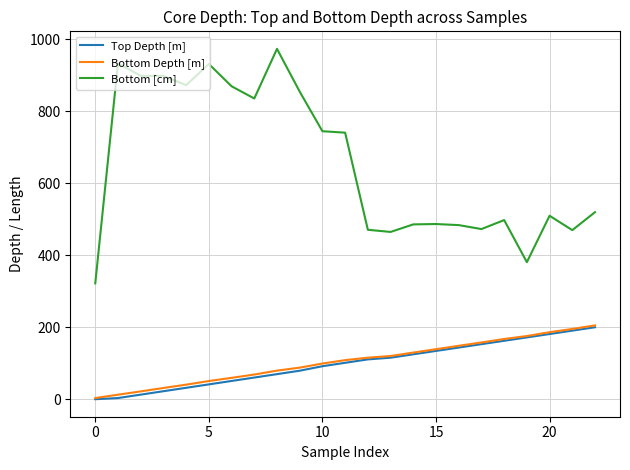

Which series has the largest range (max minus min)?

Bottom [cm]